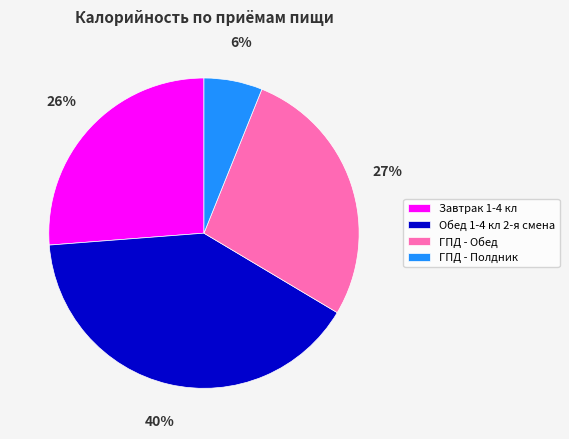

To the nearest percent, what is the difference between the largest and smallest slice percentages?

34%